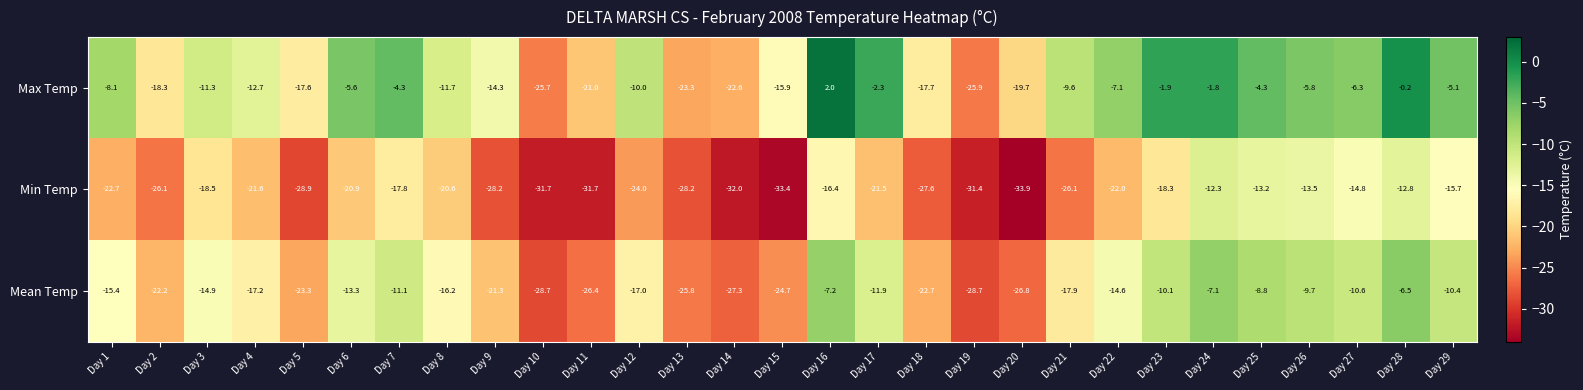

True or false: Min Temp has a value of -6.8 at Day 25.

False